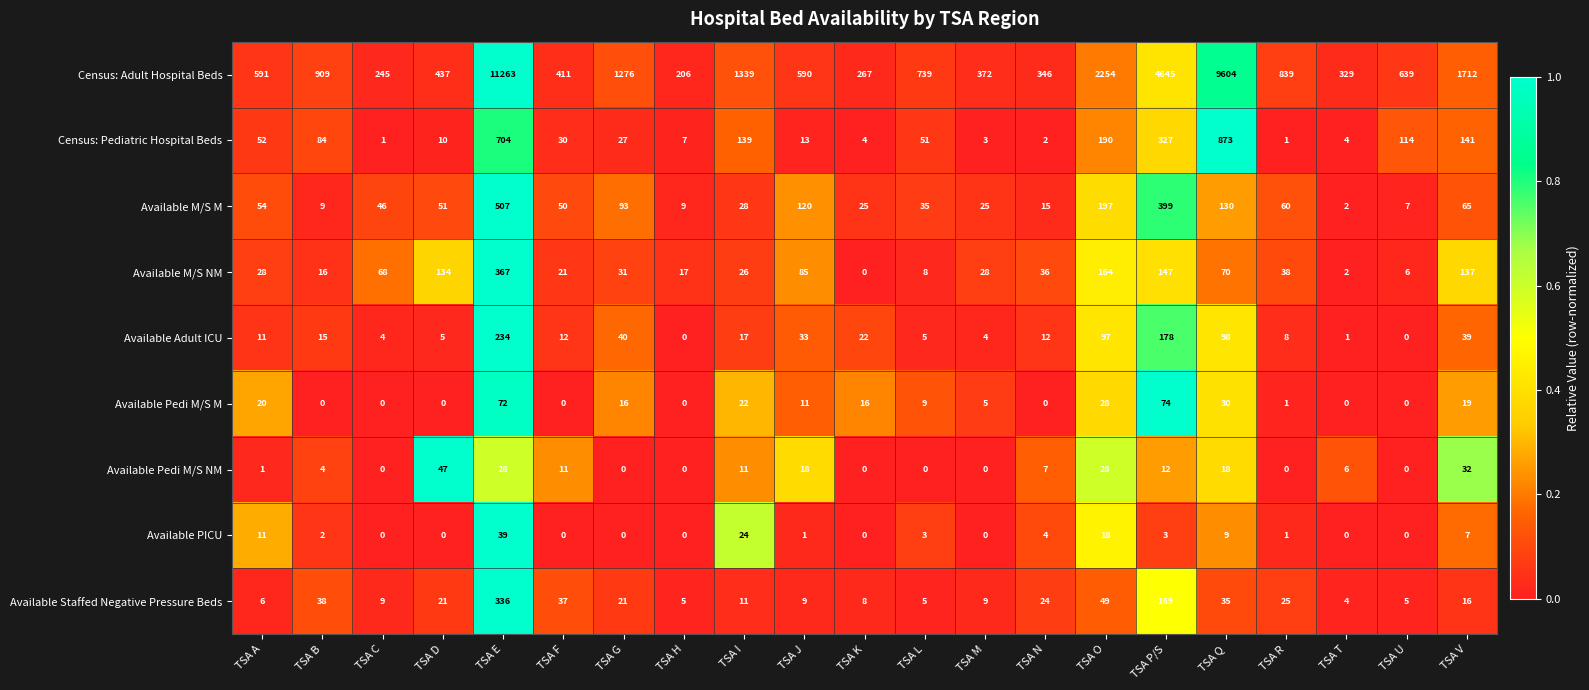

What is the difference between the maximum and minimum values in the Available M/S NM series?

367